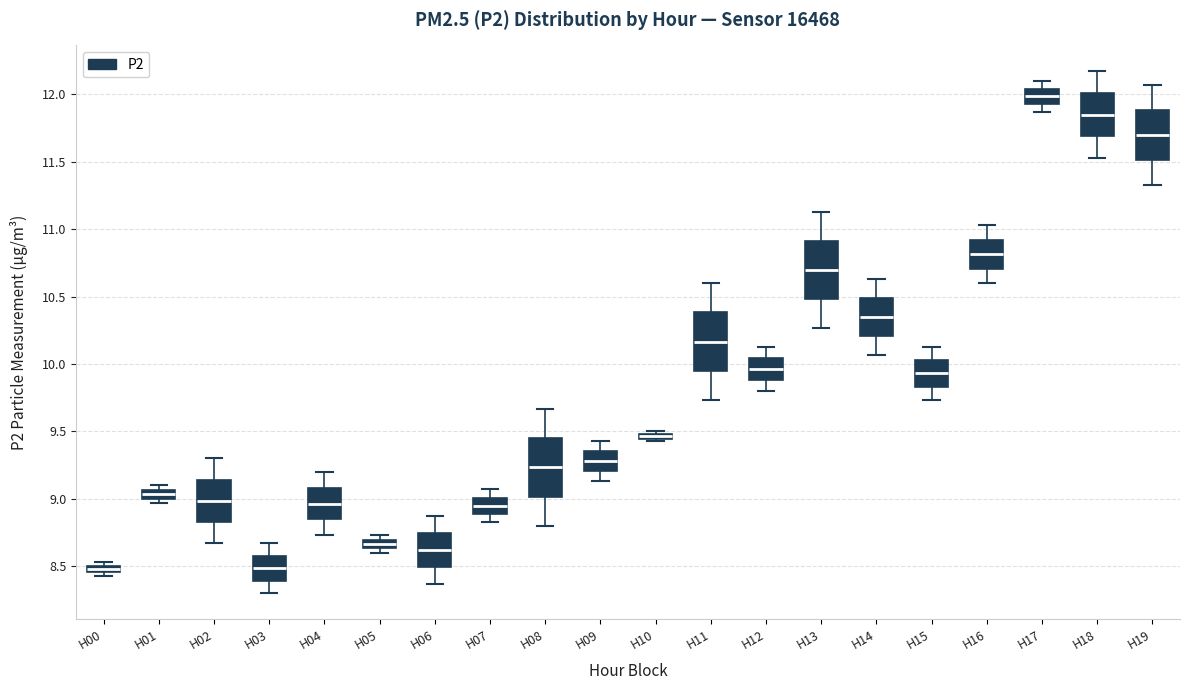

Where is the lower edge of the box for H00 on the y-axis? The values are not printed on the chart, so give them approximately, as read against the axis.

8.45